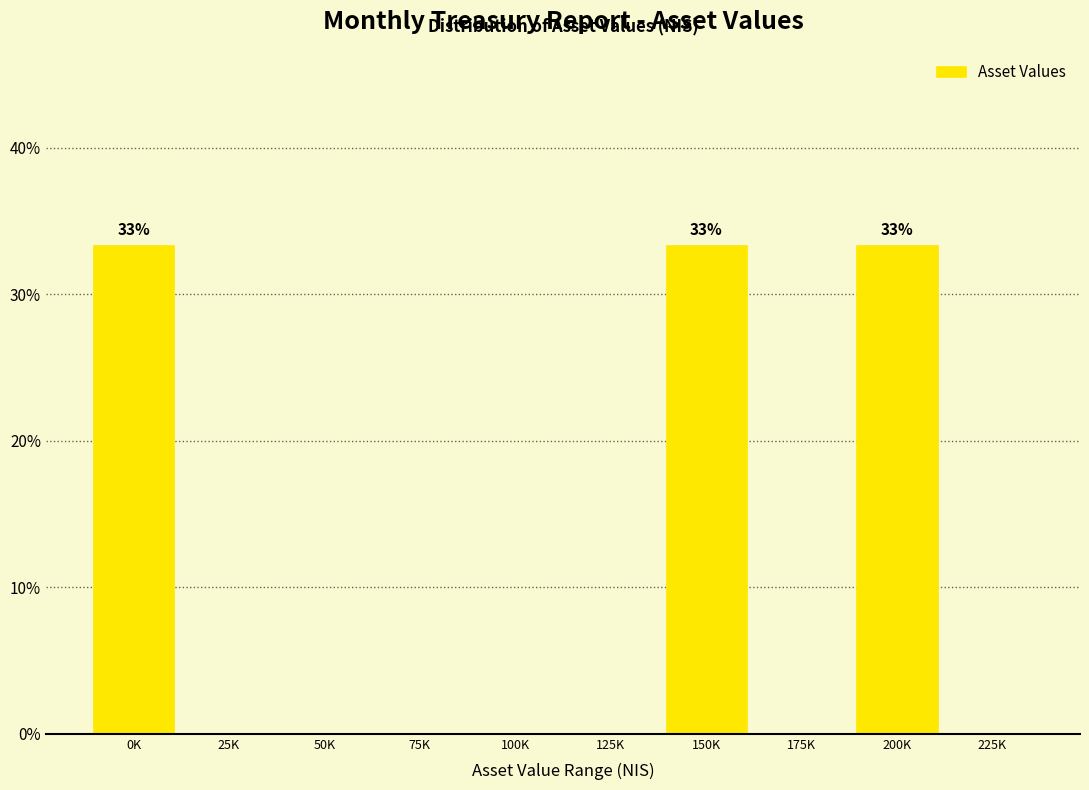

Reading right to left, list all the values displayed in this chart.

225K=0.0	200K=33.3	175K=0.0	150K=33.3	125K=0.0	100K=0.0	75K=0.0	50K=0.0	25K=0.0	0K=33.3